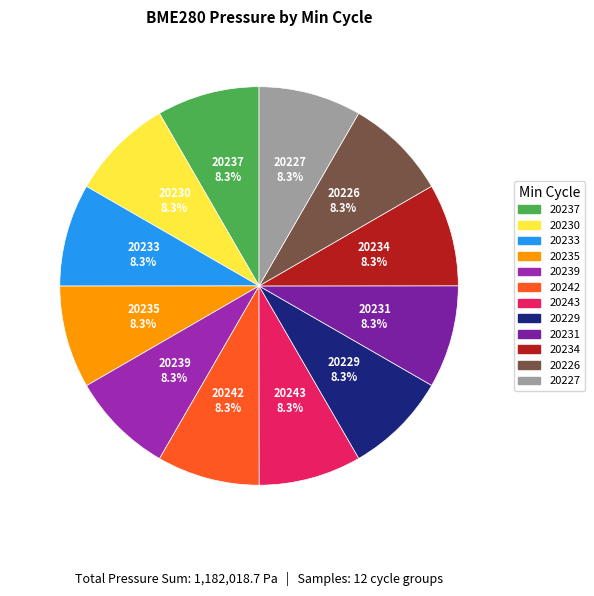

What portion of the pie excludes 20234?

91.7%